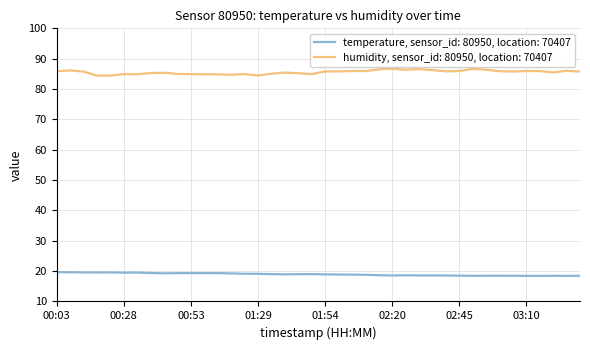

True or false: temperature, sensor_id: 80950, location: 70407 and humidity, sensor_id: 80950, location: 70407 intersect in this chart.

False